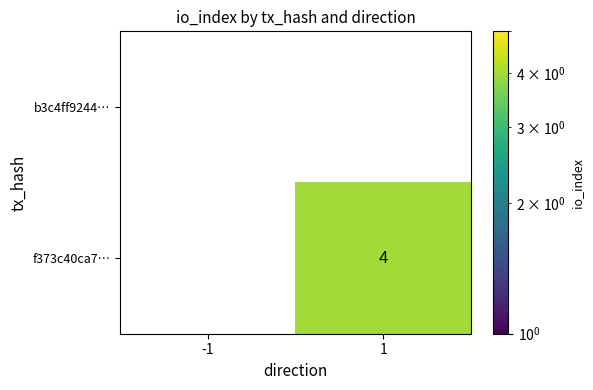

Is it true that b3c4ff9244… equals 0 at -1?

True